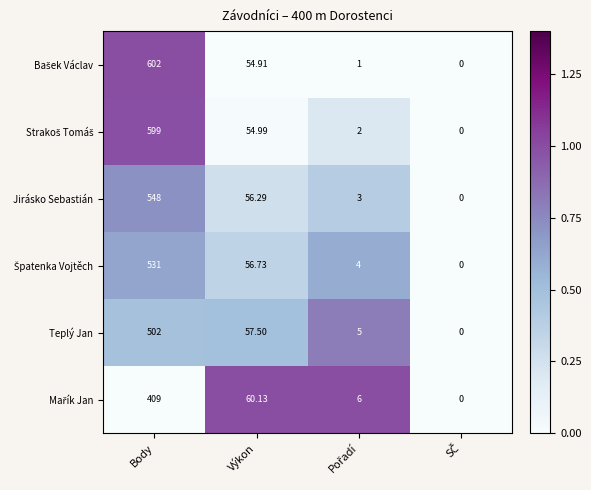

At which category does the chart reach its peak across all series?

Body